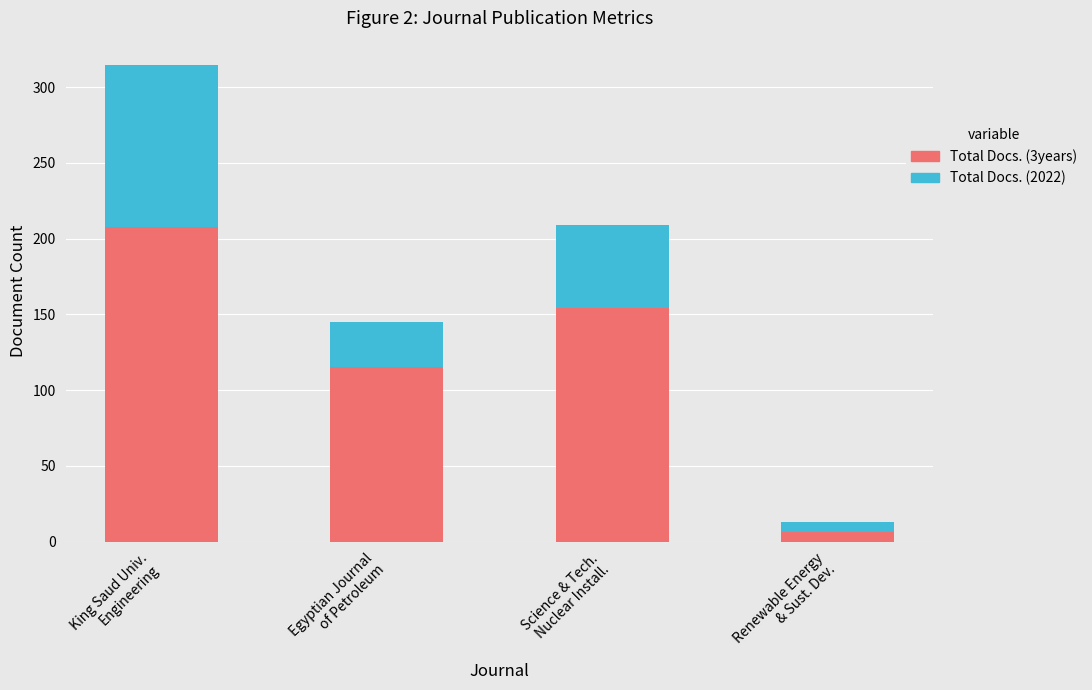

Does the chart contain any negative values?

No